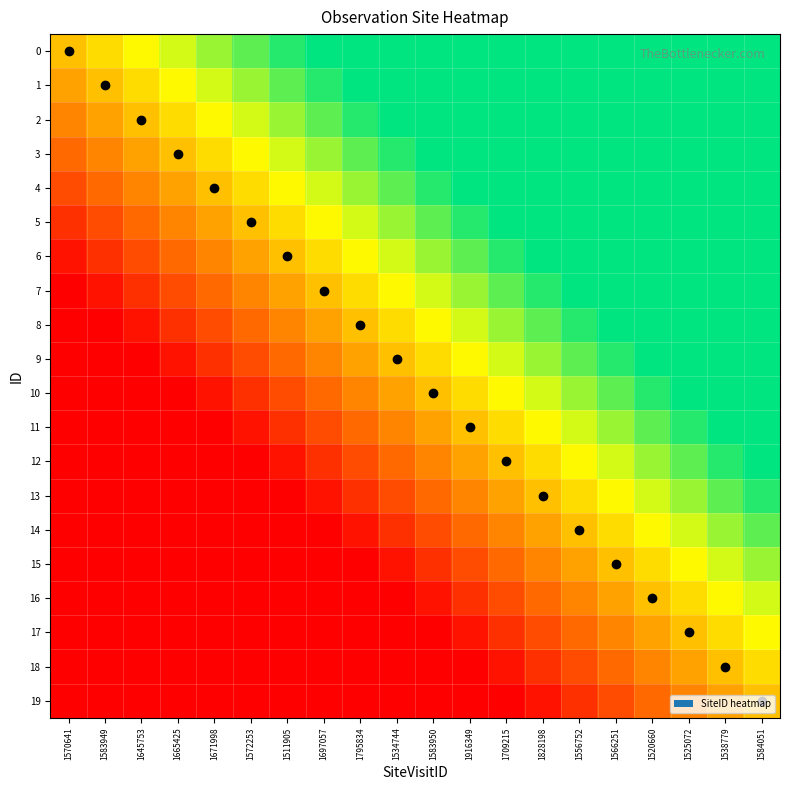

Between 1828198 and 1665425, which is larger?

1828198